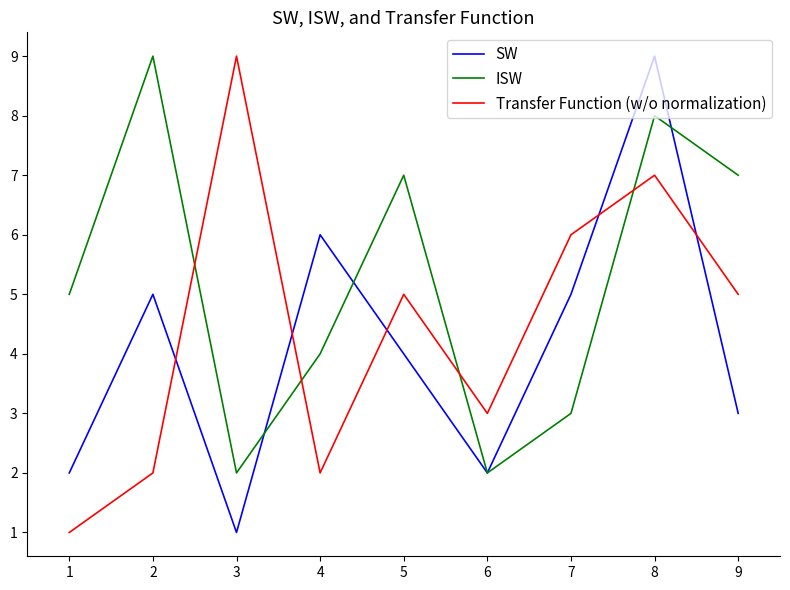

At which category is the sum across all series the highest?

8